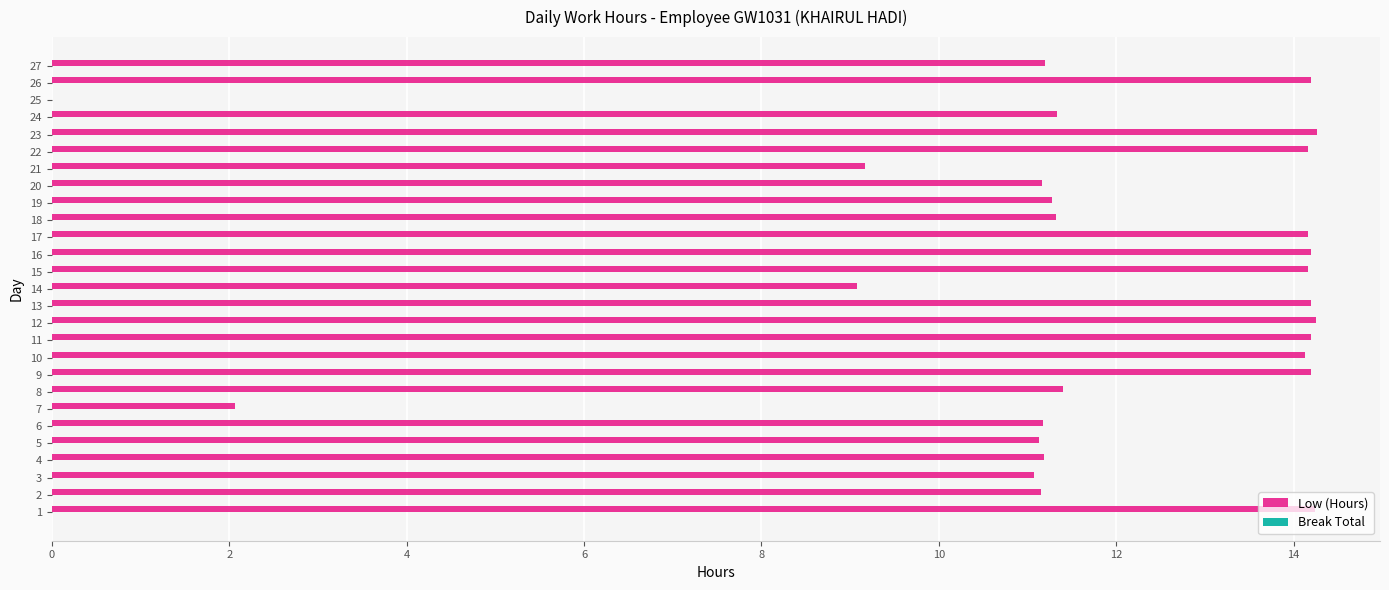

Between 17 and 24, which is larger?

17